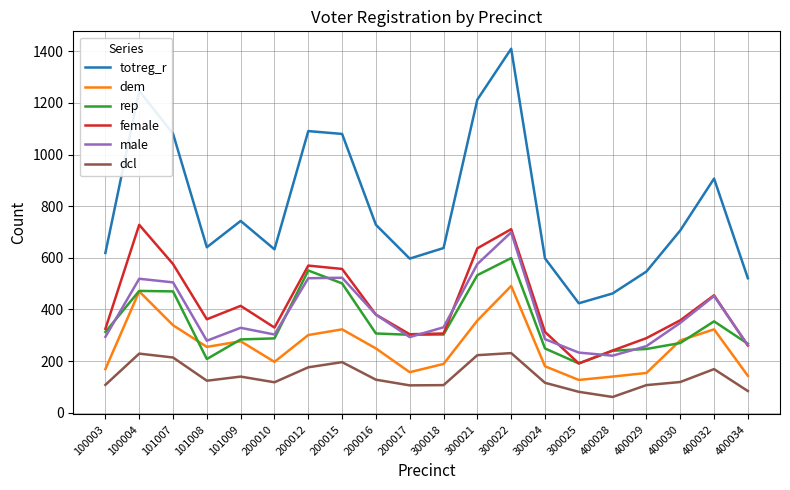

At which category is the sum across all series the highest?

300022